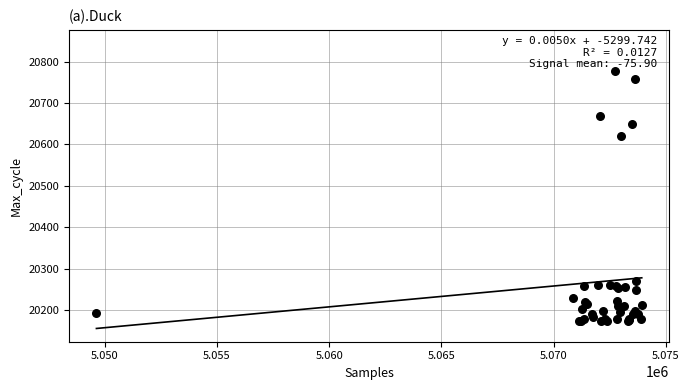

What Y value in the scatter plot is closest to 20475?

20621